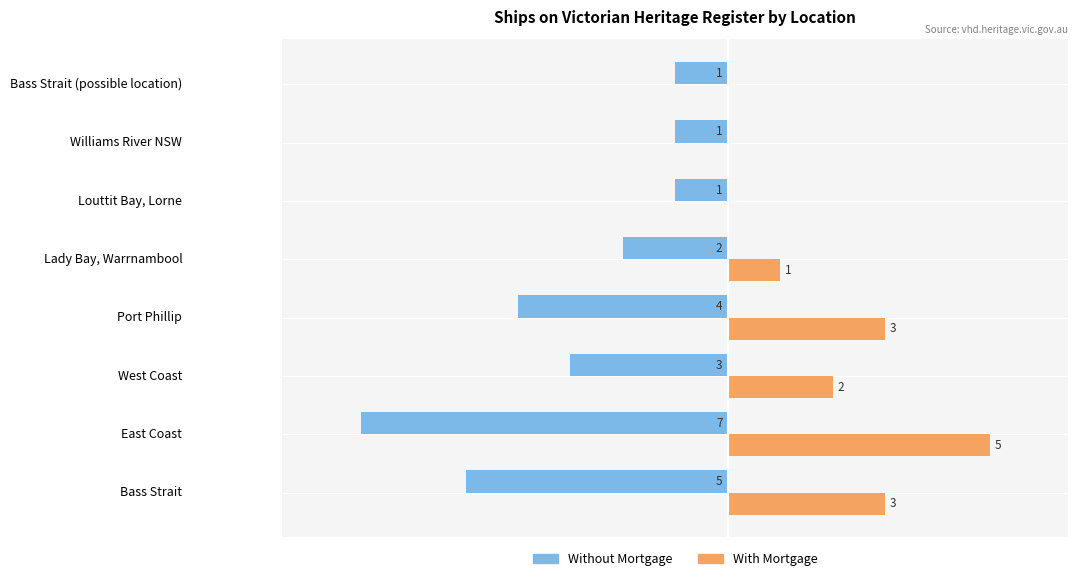

At which label is Without Mortgage closest to -4?

Port Phillip